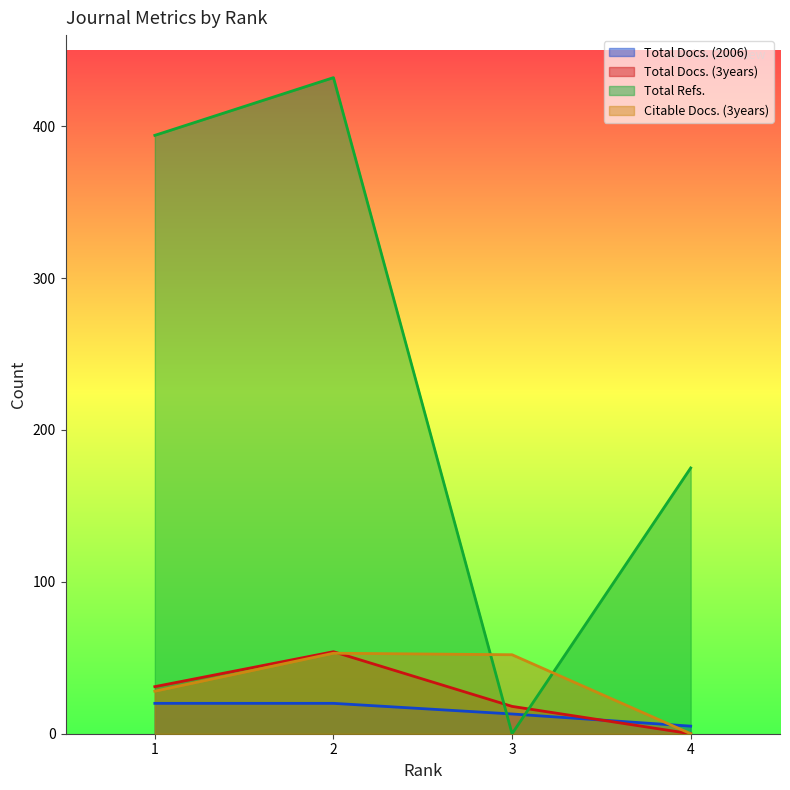

How many values in the Total Docs. (3years) series exceed 31?

1